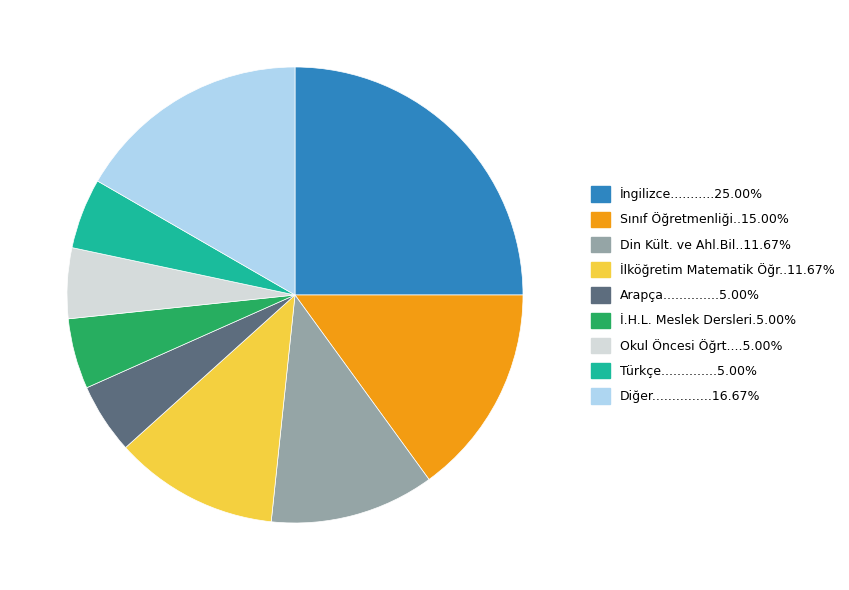

Is there a majority slice in this chart?

No